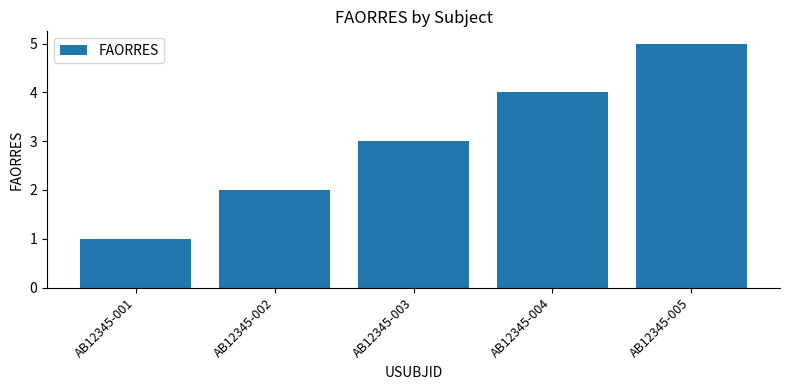

Are the bars horizontal?

No